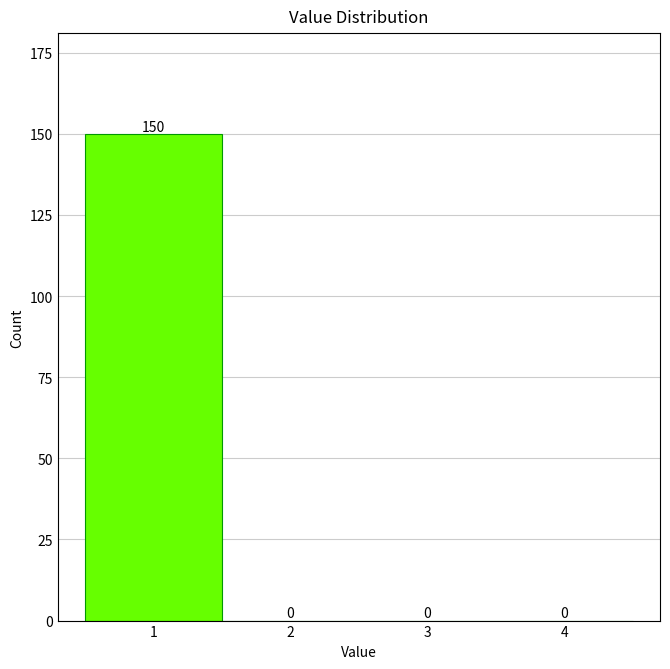

Reading left to right, list all the values displayed in this chart.

1=150	2=0	3=0	4=0